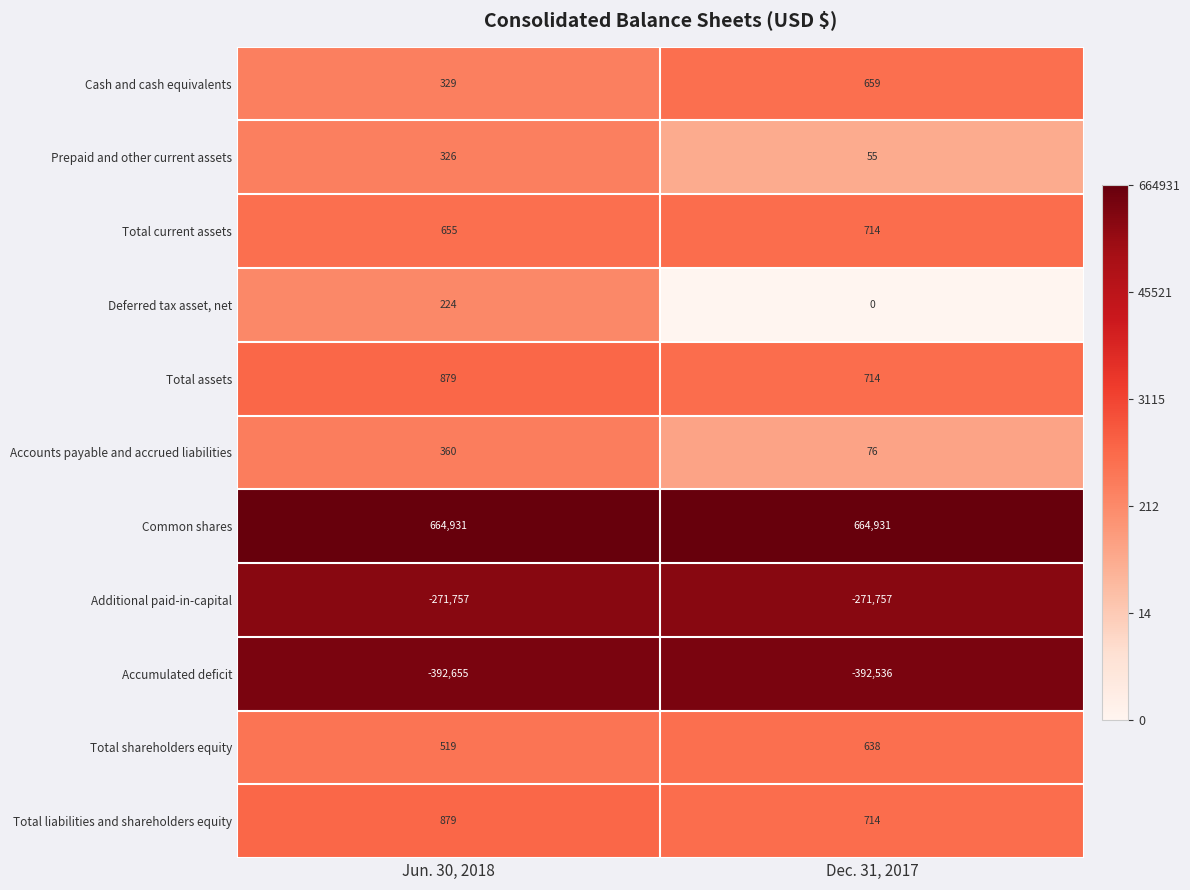

How many distinct data groups are displayed?

11